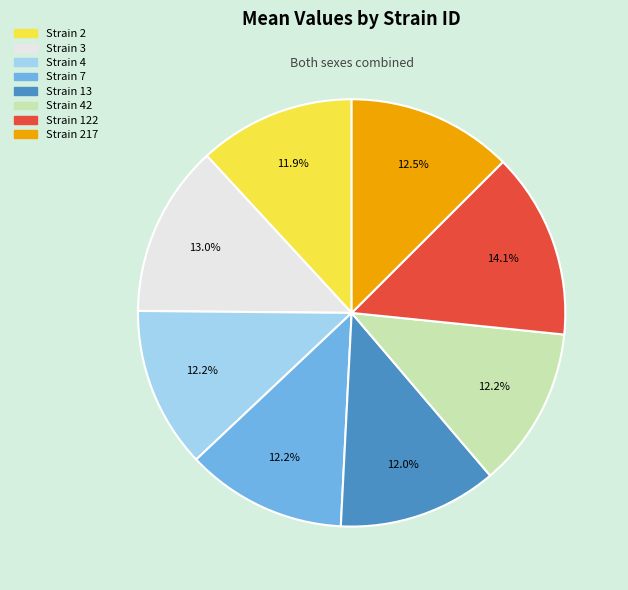

Is there a majority slice in this chart?

No